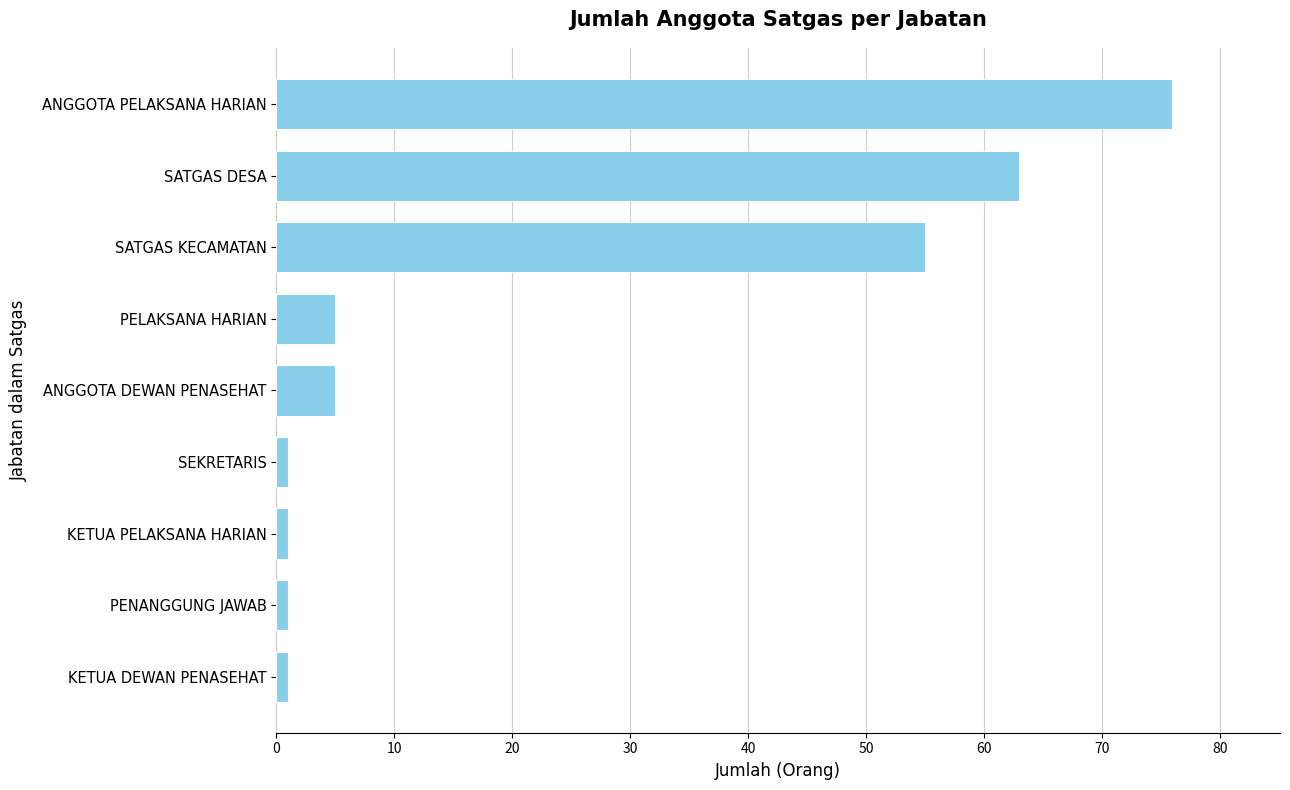

The value at ANGGOTA DEWAN PENASEHAT is 5. True or false?

True